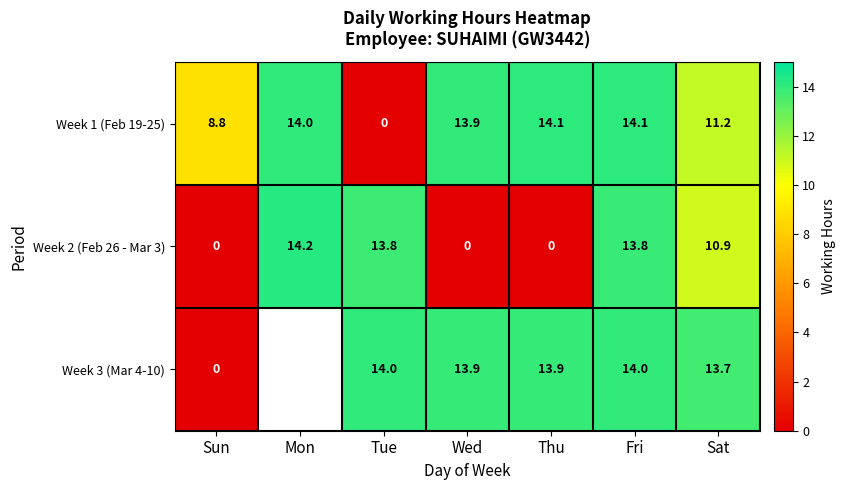

Where does the Week 2 (Feb 26 - Mar 3) series first go above 10?

Mon